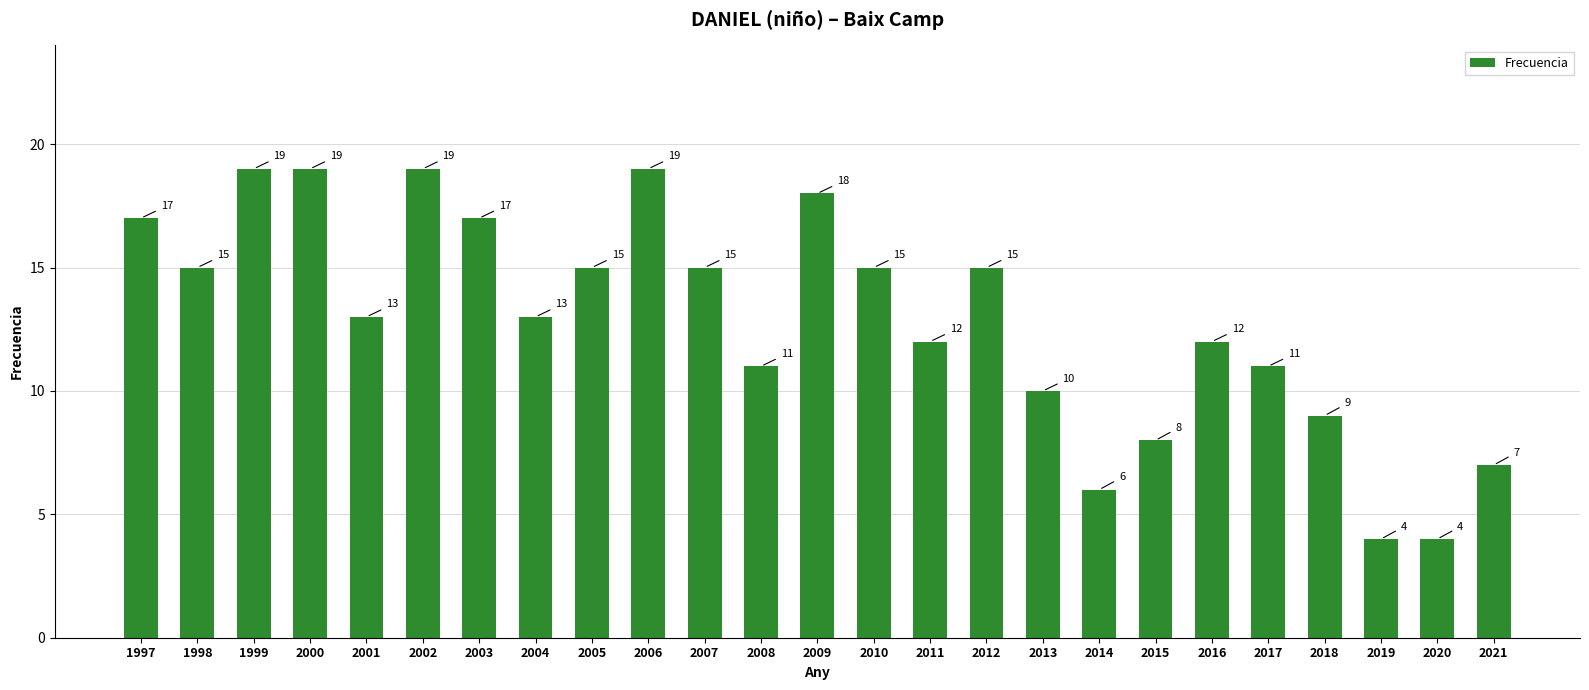

What is the sum of all values?

323